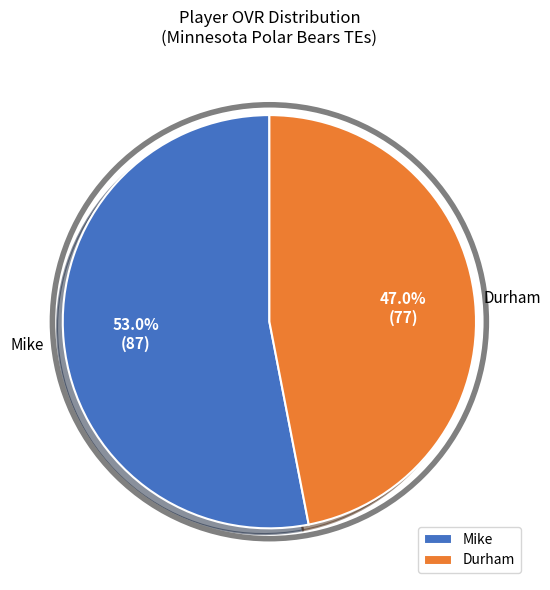

Rank the categories by value from lowest to highest.

Durham, Mike